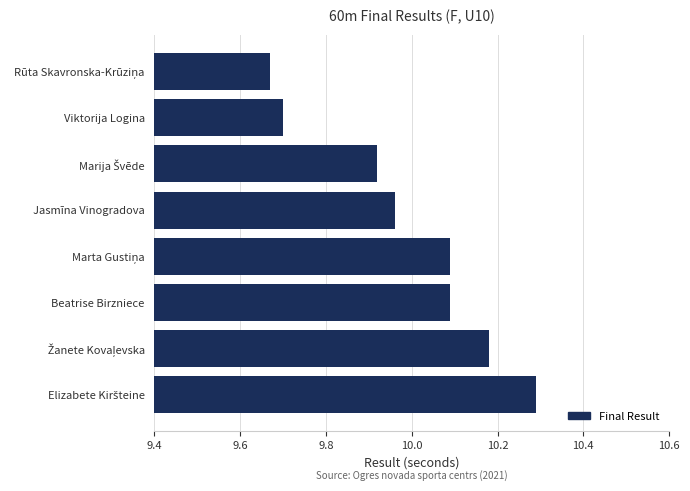

Approximately how many times larger is the value at Beatrise Birzniece compared to Viktorija Logina?

1.0